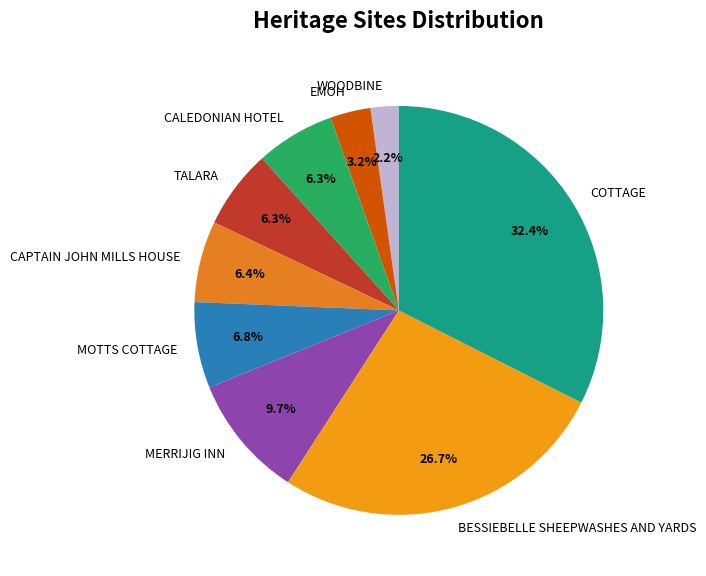

To the nearest percent, what percentage of the pie is WOODBINE?

2%